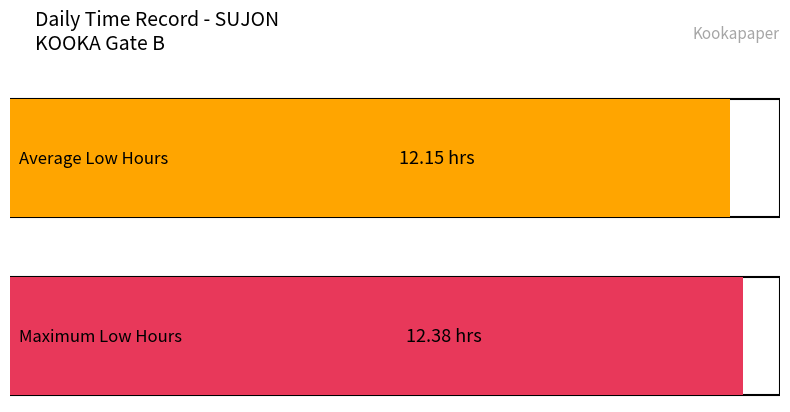

What is the difference between the second highest and second lowest values?

0.2